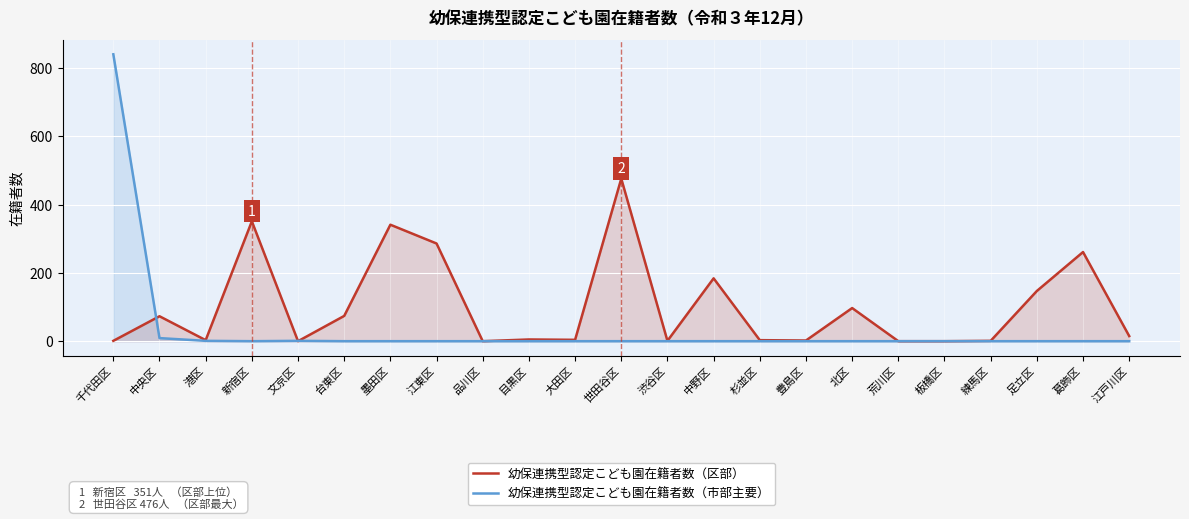

Reading left to right, transcribe all the data shown in this chart.

幼保連携型認定こども園在籍者数（区部）: 千代田区=1	中央区=73	港区=3	新宿区=351	文京区=0	台東区=74	墨田区=341	江東区=286	品川区=0	目黒区=5	大田区=4	世田谷区=476	渋谷区=1	中野区=184	杉並区=3	豊島区=2	北区=97	荒川区=0	板橋区=0	練馬区=1	足立区=147	葛飾区=261	江戸川区=15
幼保連携型認定こども園在籍者数（市部主要）: 千代田区=840	中央区=9	港区=1	新宿区=0	文京区=1	台東区=0	墨田区=0	江東区=0	品川区=0	目黒区=0	大田区=0	世田谷区=0	渋谷区=0	中野区=0	杉並区=0	豊島区=0	北区=0	荒川区=0	板橋区=0	練馬区=0	足立区=0	葛飾区=0	江戸川区=0